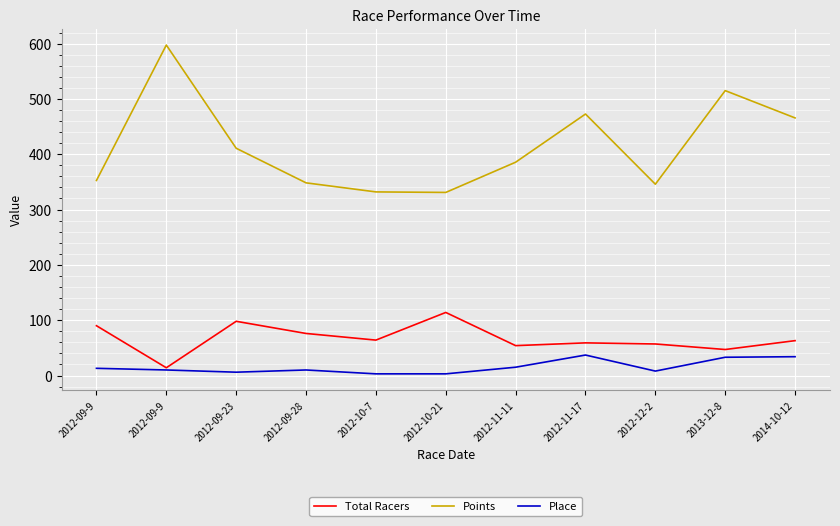

How many interior local peaks does the Points series have?

3